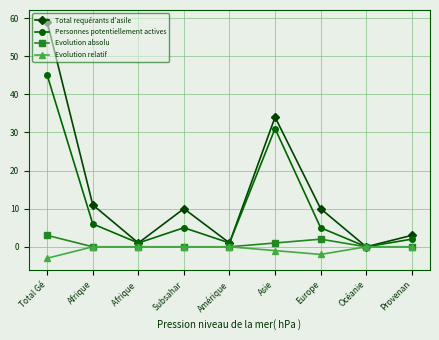

At how many categories does at least one series exceed 58?

1